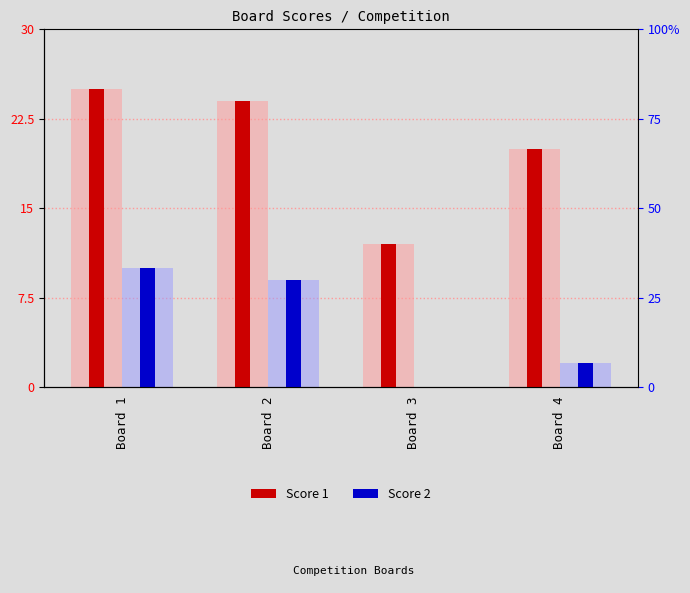

Which category has the highest value in the Score 2 series?

Board 1